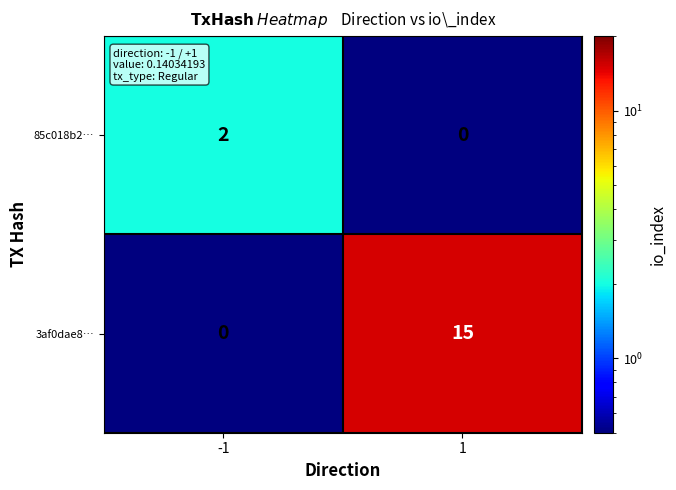

What is the highest value of the 3af0dae8… series?

15